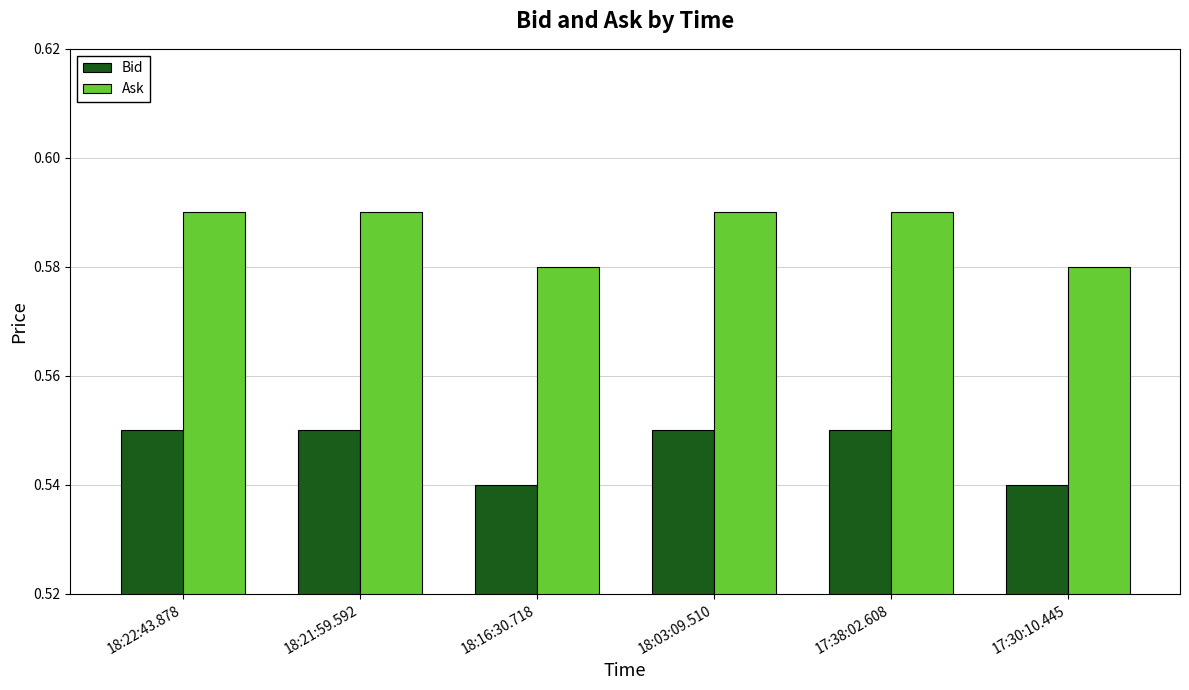

Is it true that Ask equals 0.2 at 17:38:02.608?

False